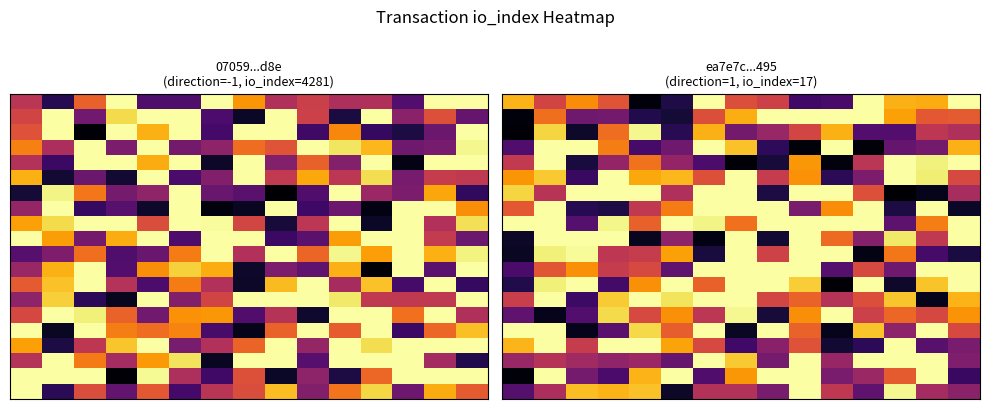

What is the spread (max minus min) of values at 10?

1.0